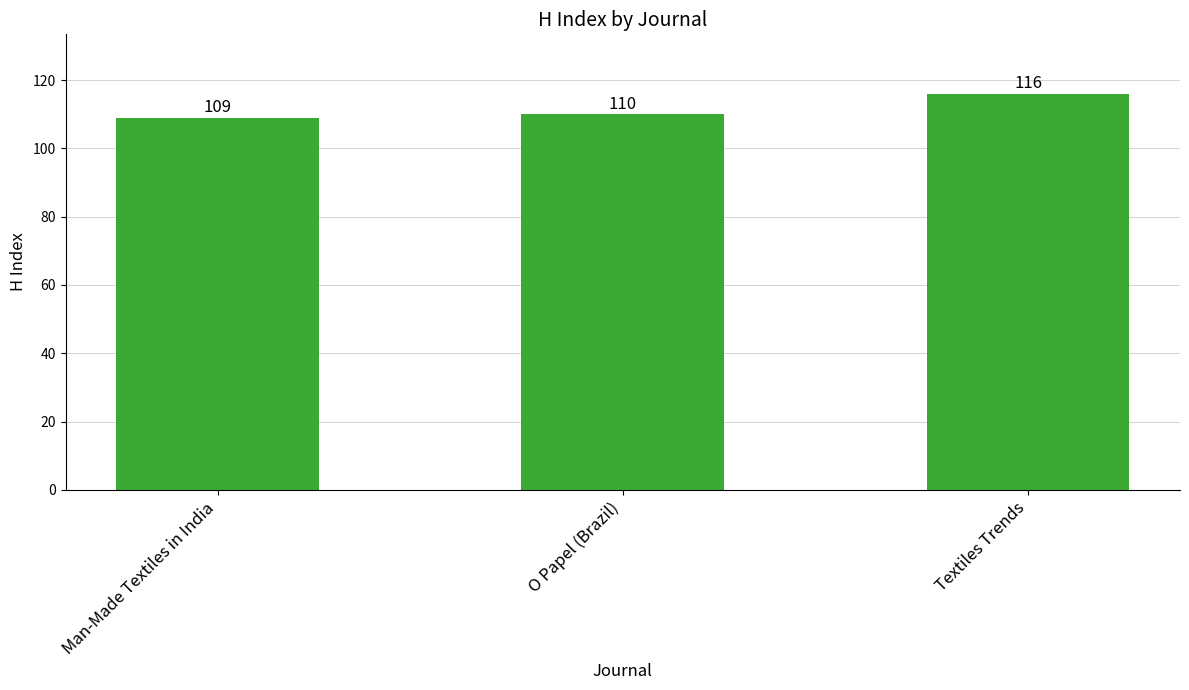

What position from the left is O Papel (Brazil)?

2